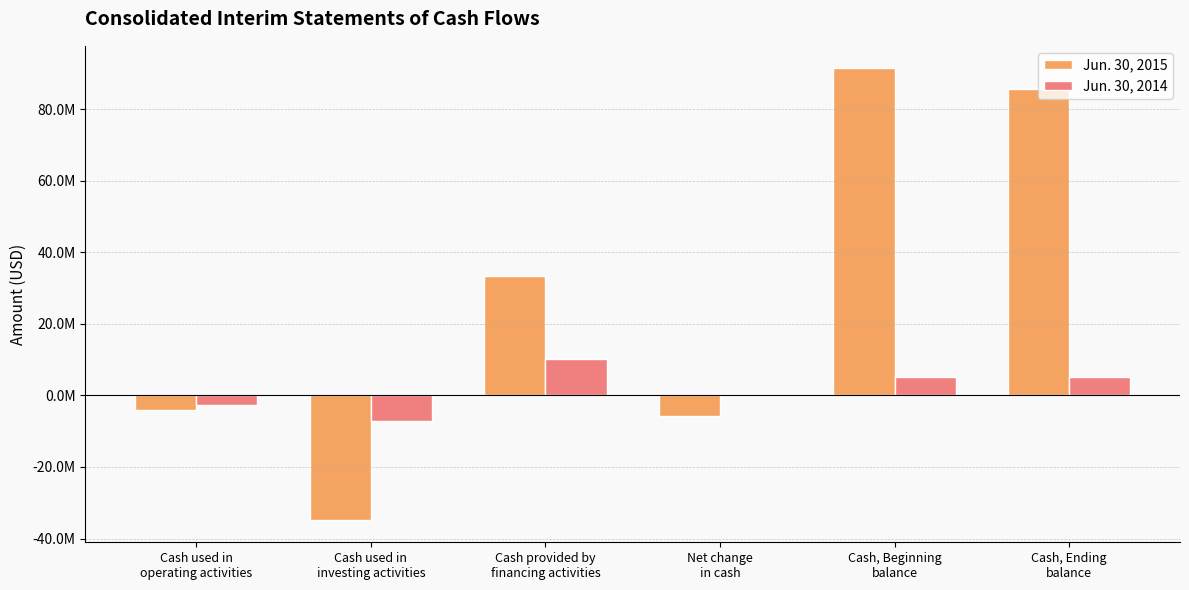

What is the difference between the maximum and minimum values in the Jun. 30, 2015 series?

126146406